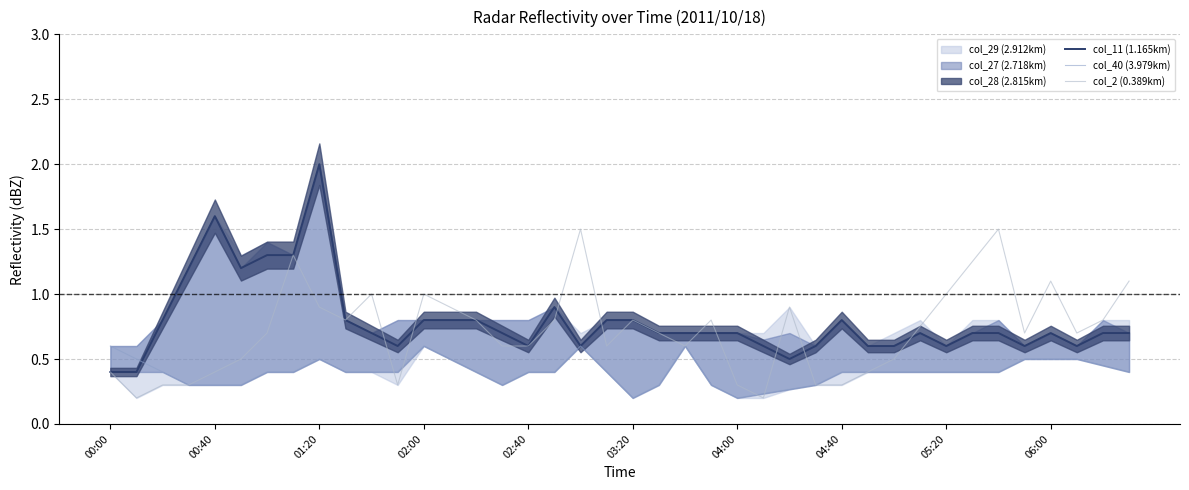

What is the spread (max minus min) of values at 23?

0.5